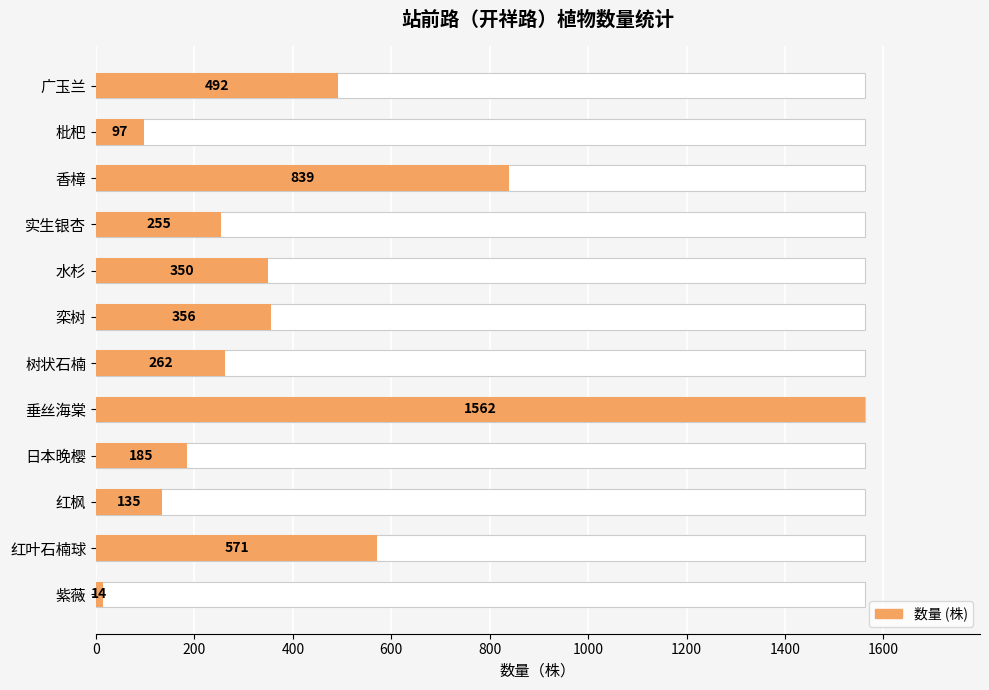

Reading left to right, list all the values displayed in this chart.

492	97	839	255	350	356	262	1562	185	135	571	14